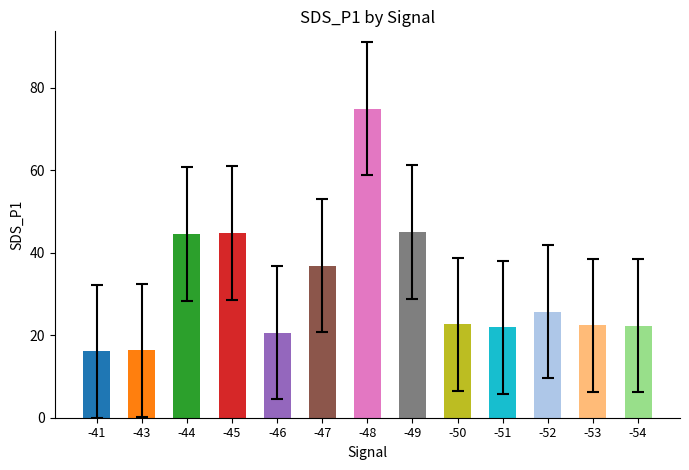

Does the chart contain stacked bars?

No